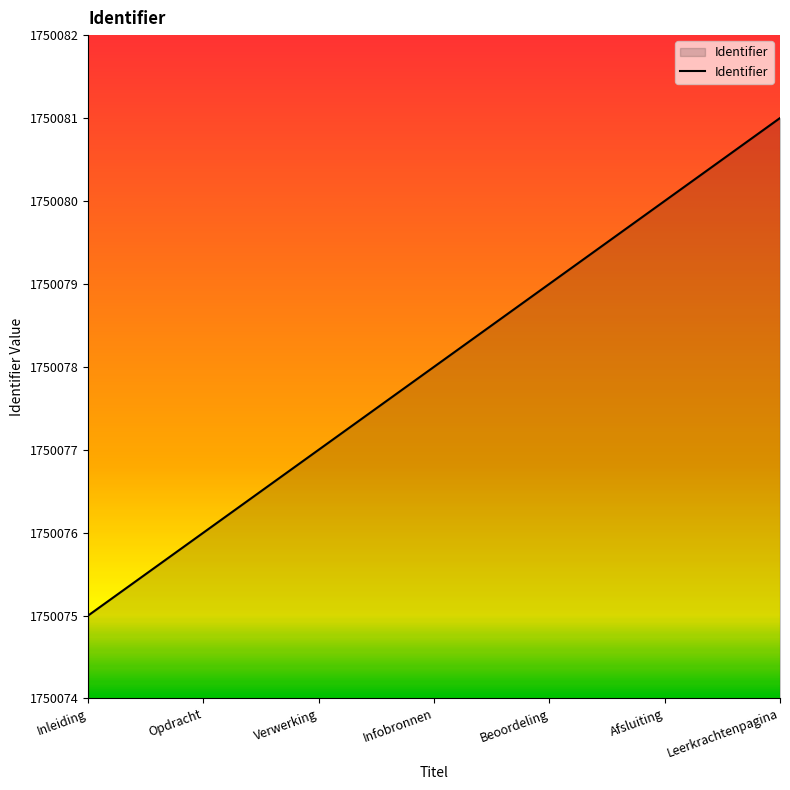

What position from the left is Inleiding?

1